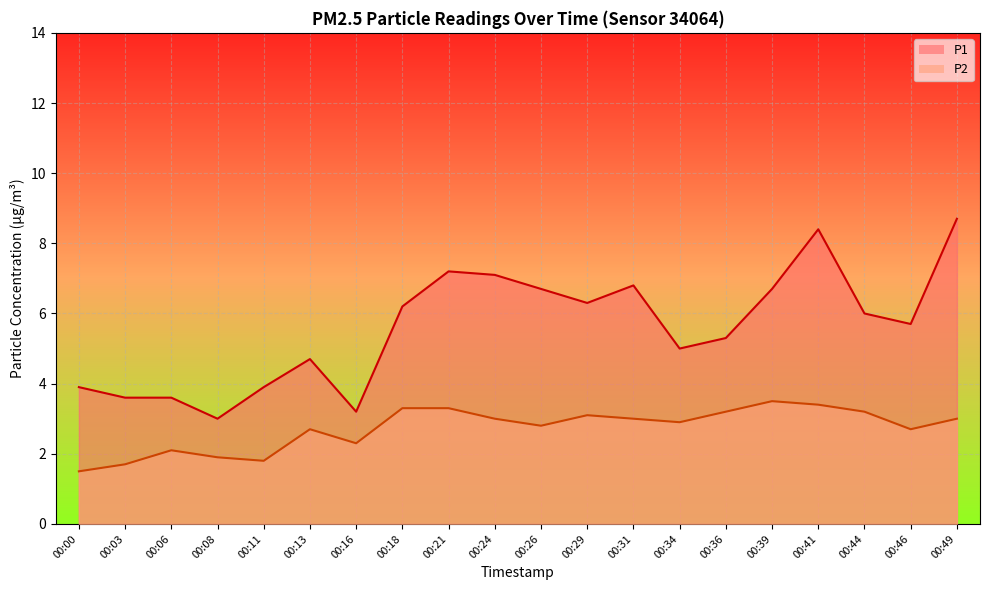

What is the total value across all series at 00:46?

8.4